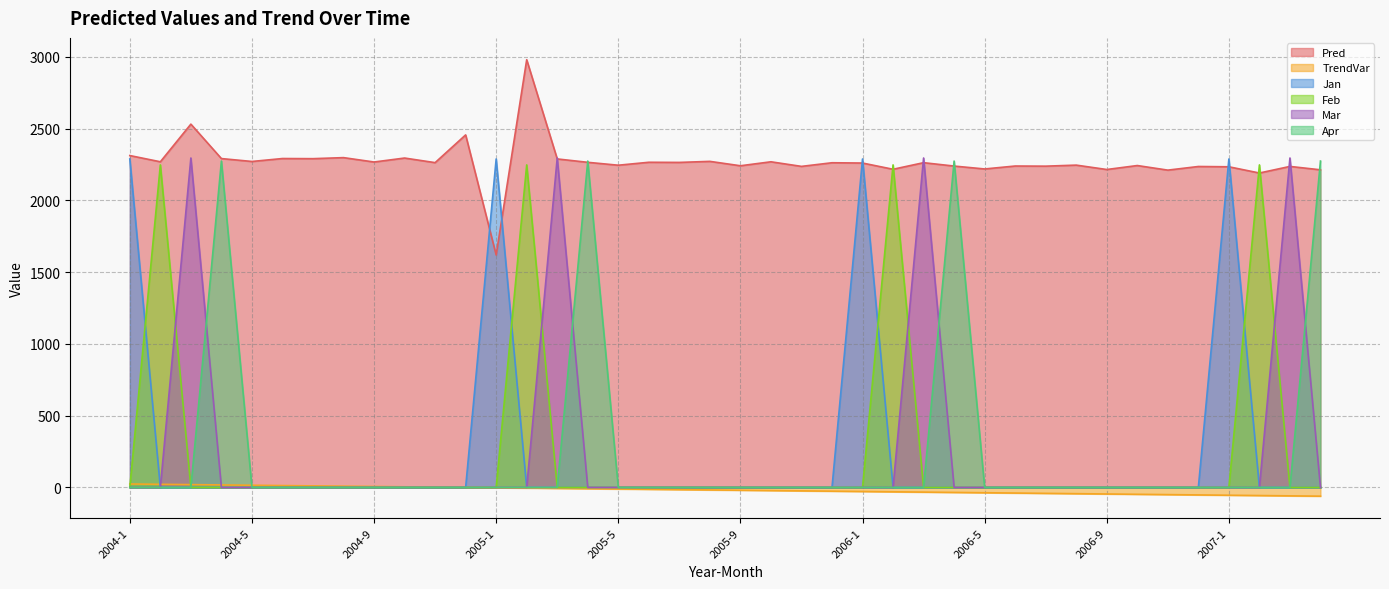

The value of Feb at 2004-1 is 677.9. True or false?

False